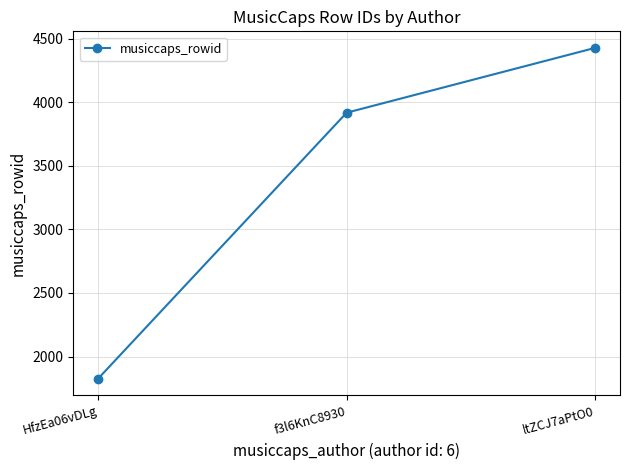

Reading left to right, transcribe all the data shown in this chart.

1826	3918	4428